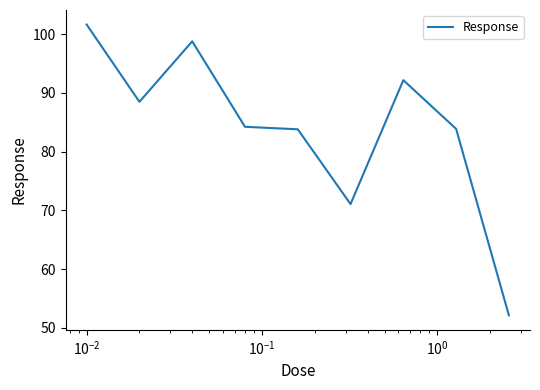

What is the difference between the maximum and minimum values?

49.5